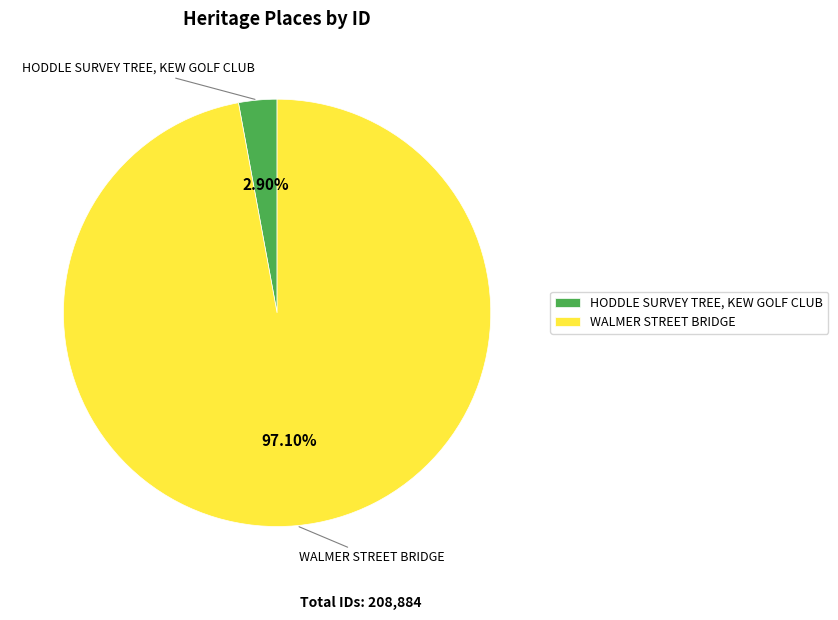

To the nearest percent, what is the difference between the HODDLE SURVEY TREE, KEW GOLF CLUB and WALMER STREET BRIDGE slice percentages?

94%